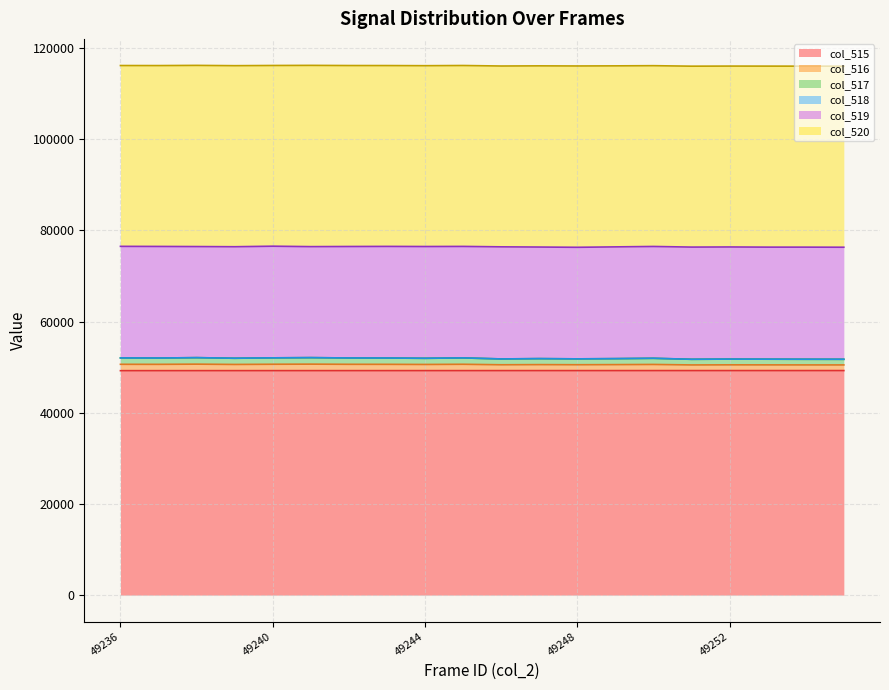

The col_517 series shows 83380 at 49247. True or false?

False